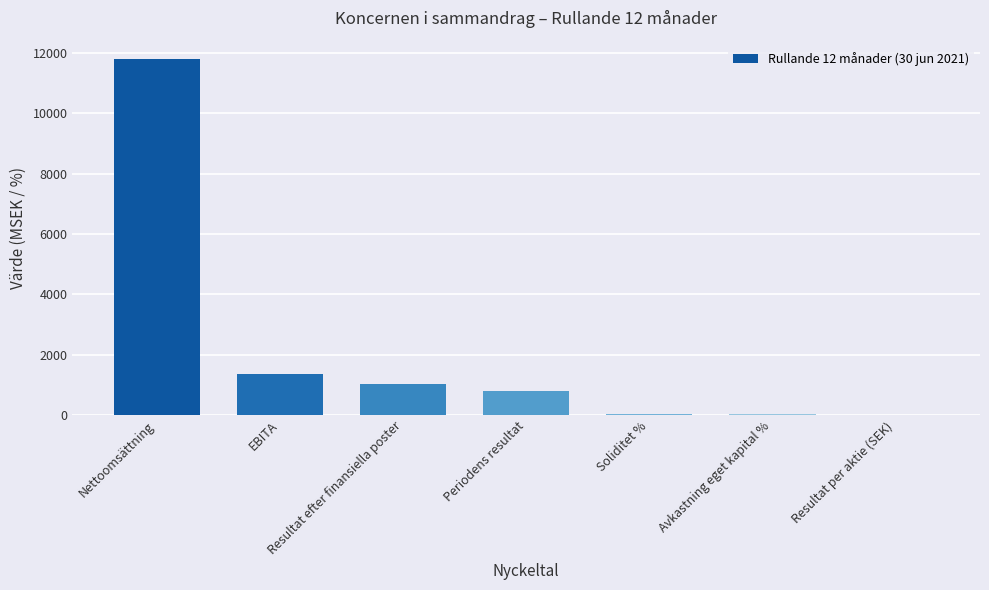

What is the maximum value shown in the chart?

11810.0